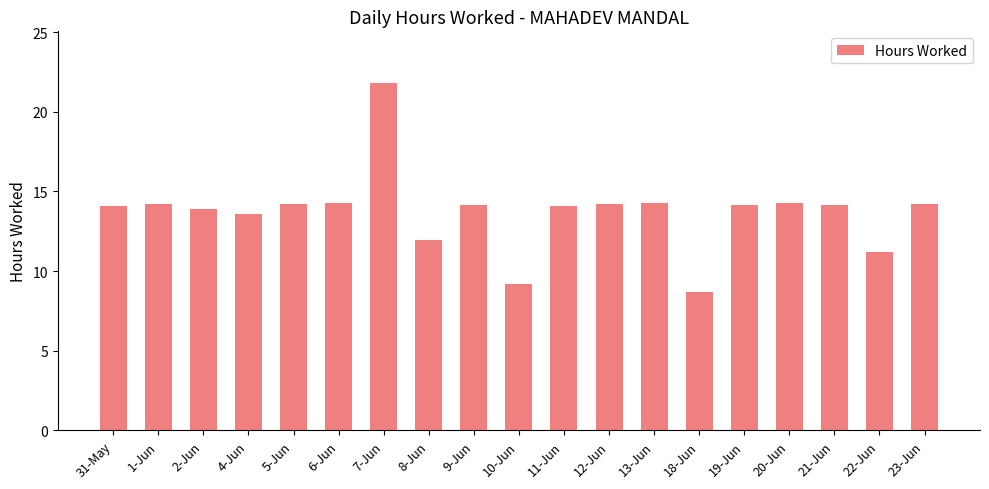

What is the difference between the second highest and second lowest values?

5.1